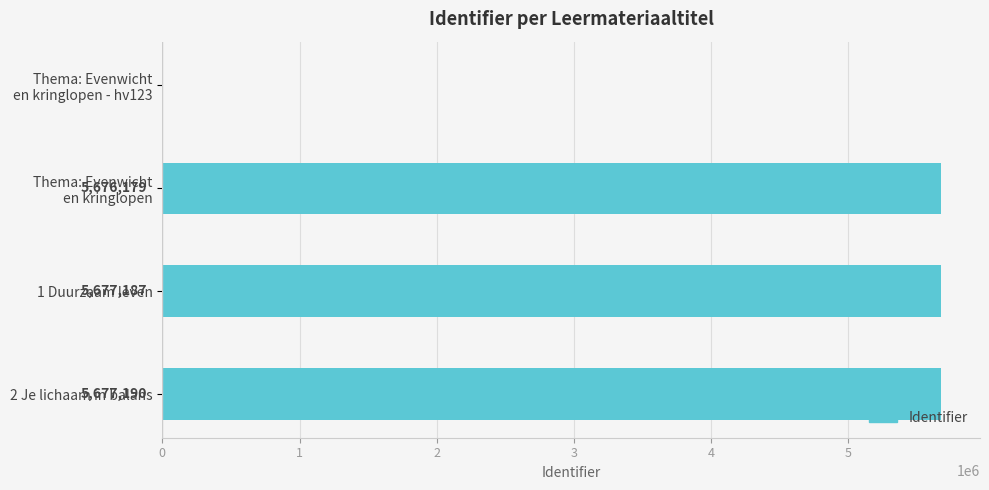

Is it true that the value at 1 Duurzaam leven is 2834518?

False